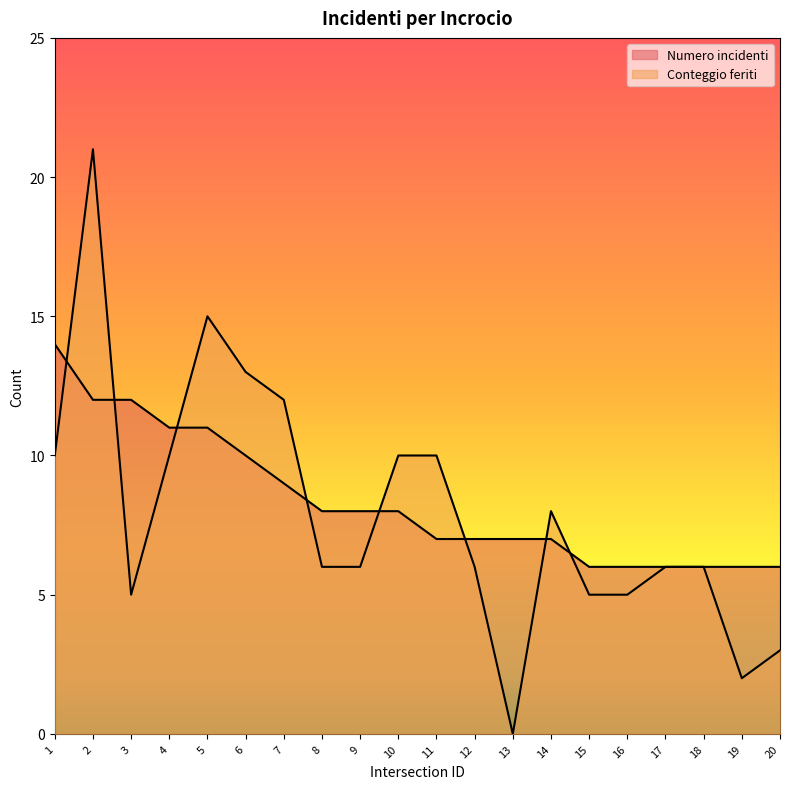

Reading right to left, transcribe all the data shown in this chart.

Numero incidenti: 6	6	6	6	6	6	7	7	7	7	8	8	8	9	10	11	11	12	12	14
Conteggio feriti: 3	2	6	6	5	5	8	0	6	10	10	6	6	12	13	15	10	5	21	10